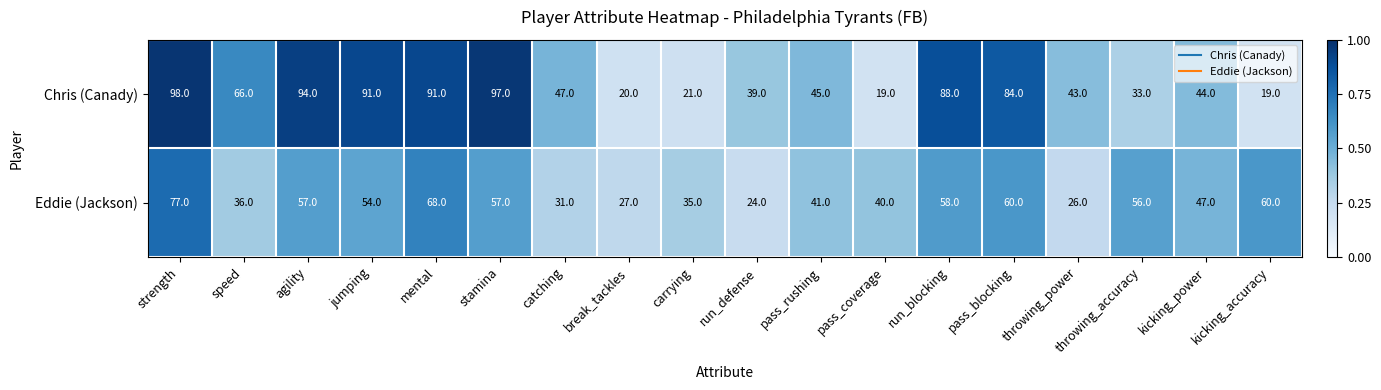

What is the sum of the Eddie (Jackson) values at pass_coverage and stamina?

97